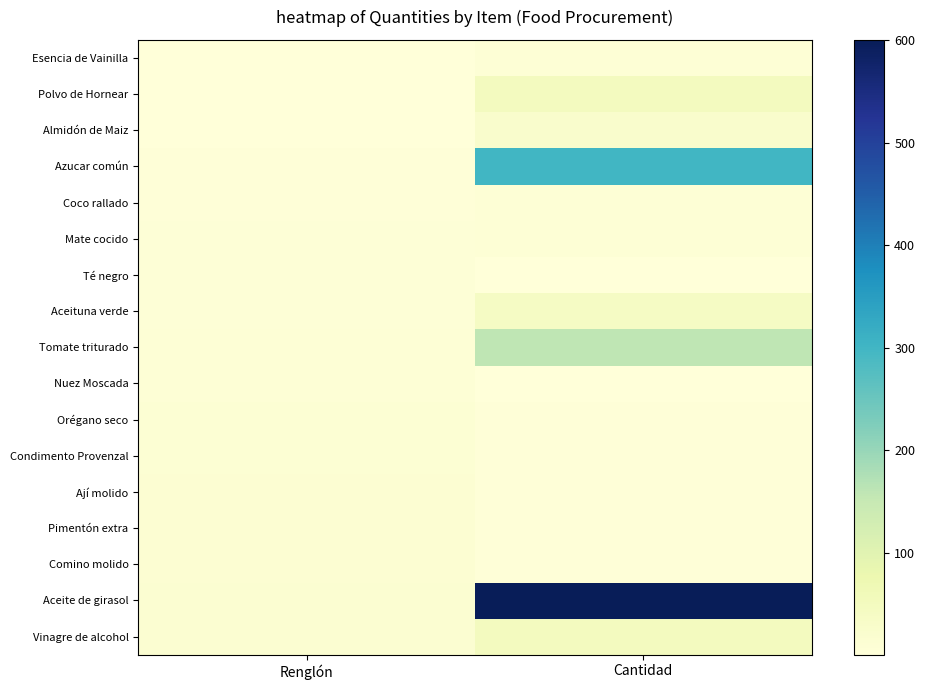

Which series has the largest total across all categories?

Aceite de girasol